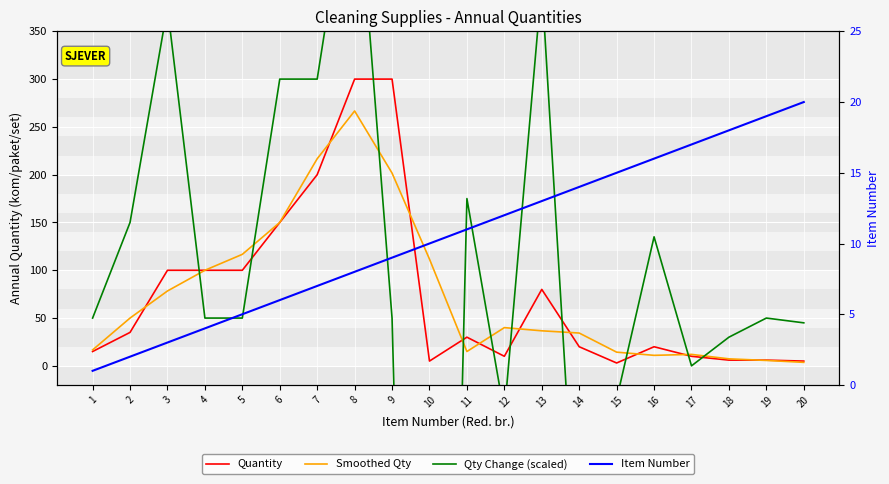

Read the Item Number value at 4.

4.0